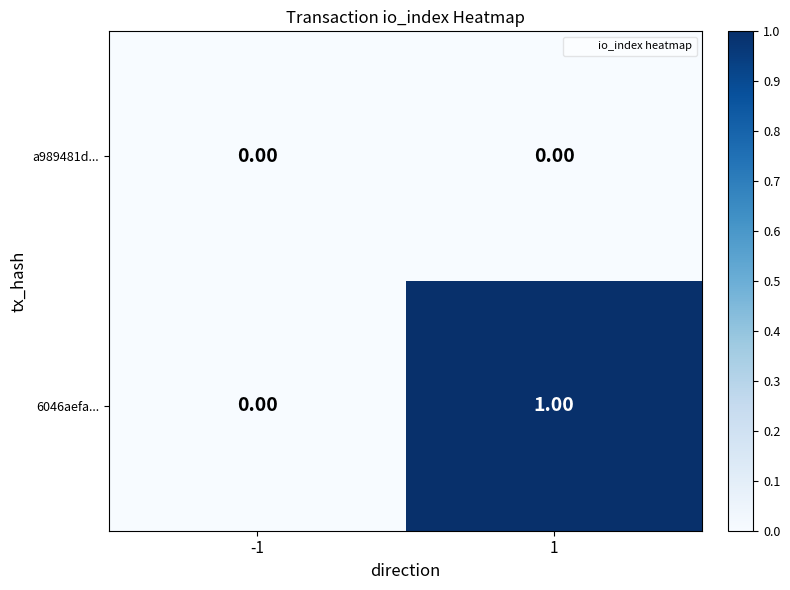

What is the spread (max minus min) of values at 1?

1